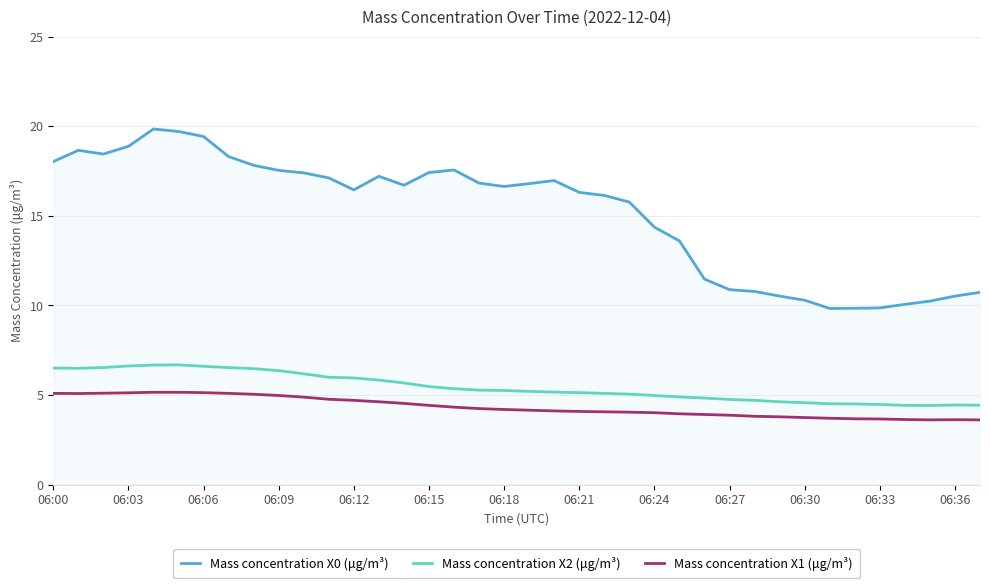

Which series has the largest total across all categories?

Mass concentration X0 (μg/m³)